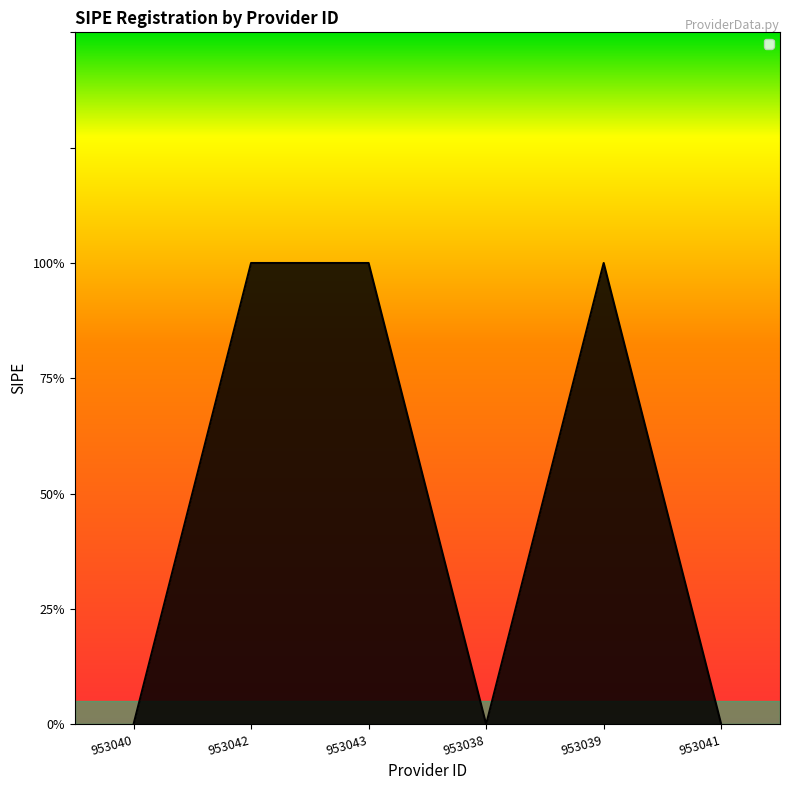

Reading left to right, list all the values displayed in this chart.

953040=0	953042=1	953043=1	953038=0	953039=1	953041=0